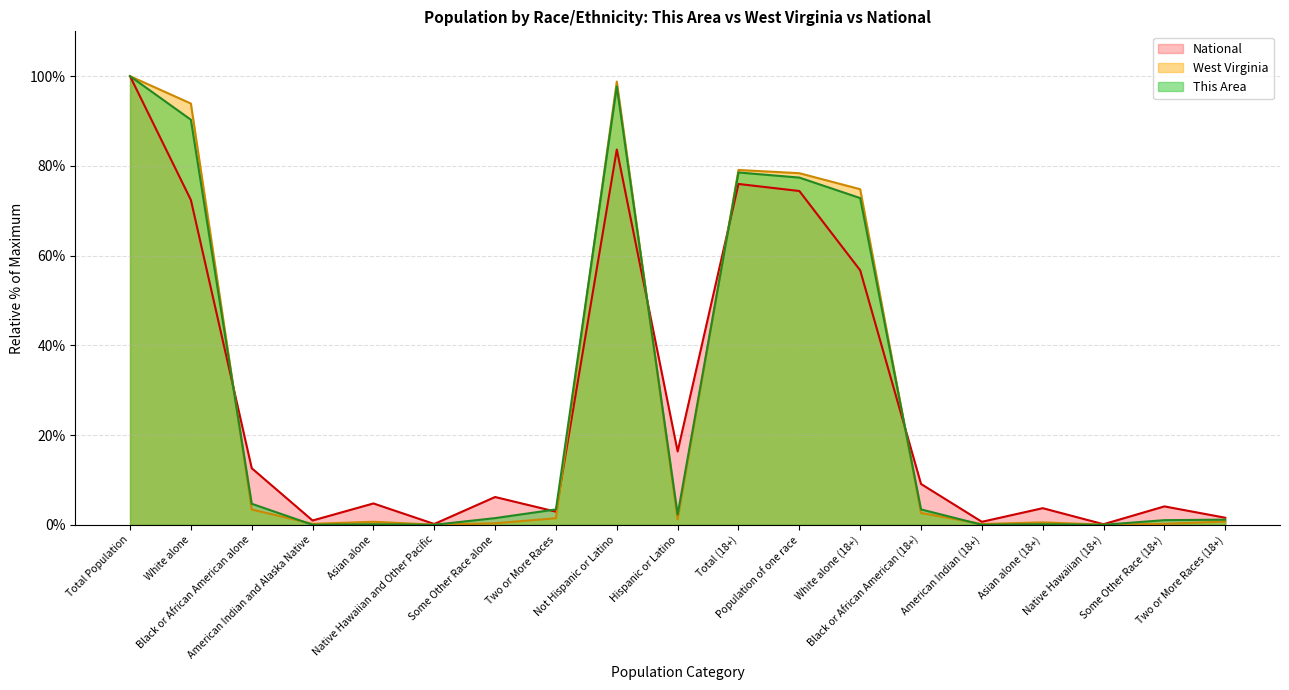

List the series in order of their overall mean, lowest first.

National, This Area, West Virginia